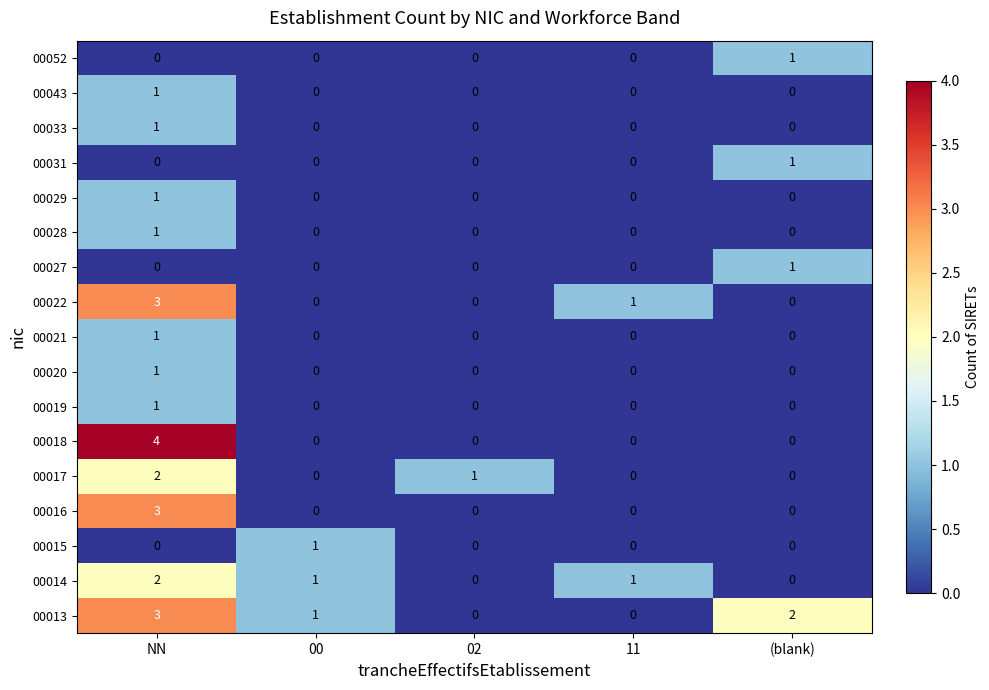

The 00015 series shows 1 at 00. True or false?

True